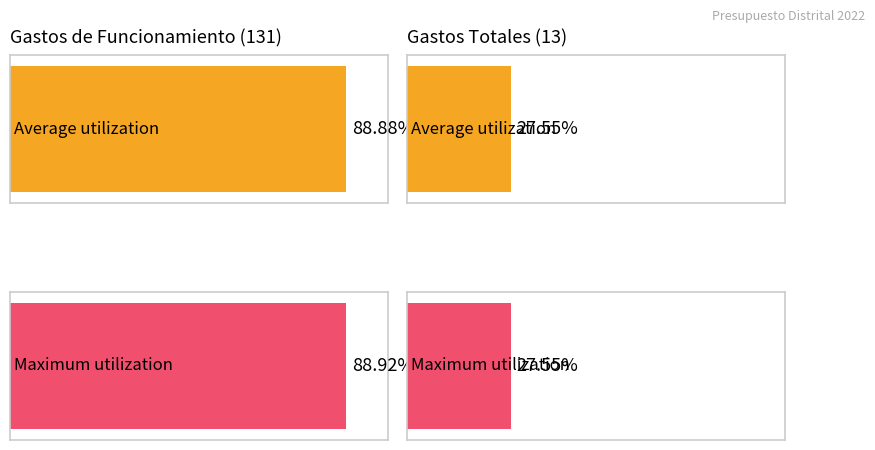

What is the approximate value of Maximum utilization at GASTOS DE FUNCIONAMIENTO?

88.9